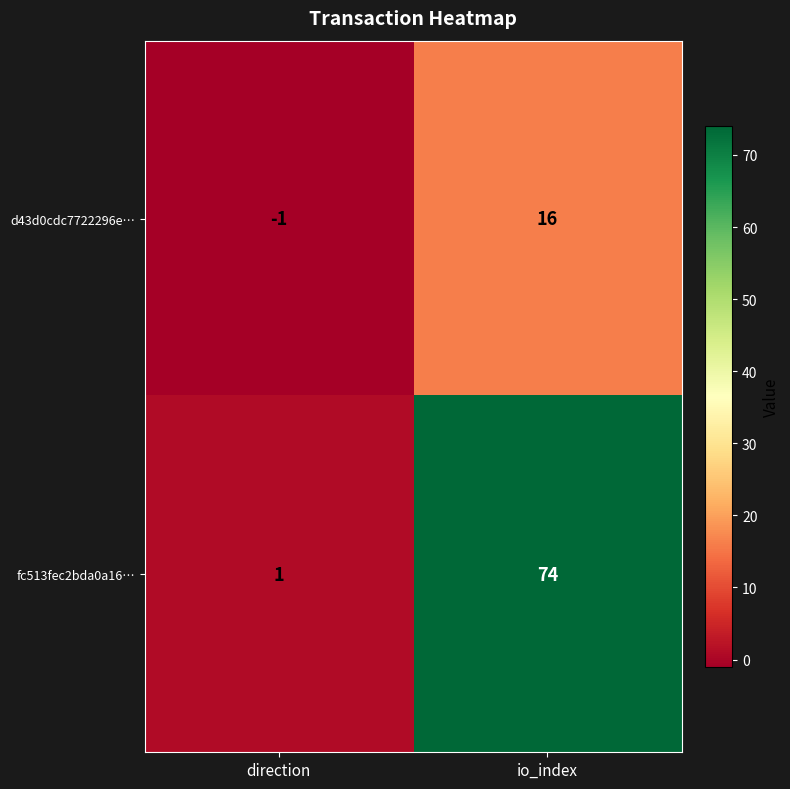

Reading left to right, what are all the values shown in this chart?

d43d0cdc7722296e…: direction=-1	io_index=16
fc513fec2bda0a16…: direction=1	io_index=74